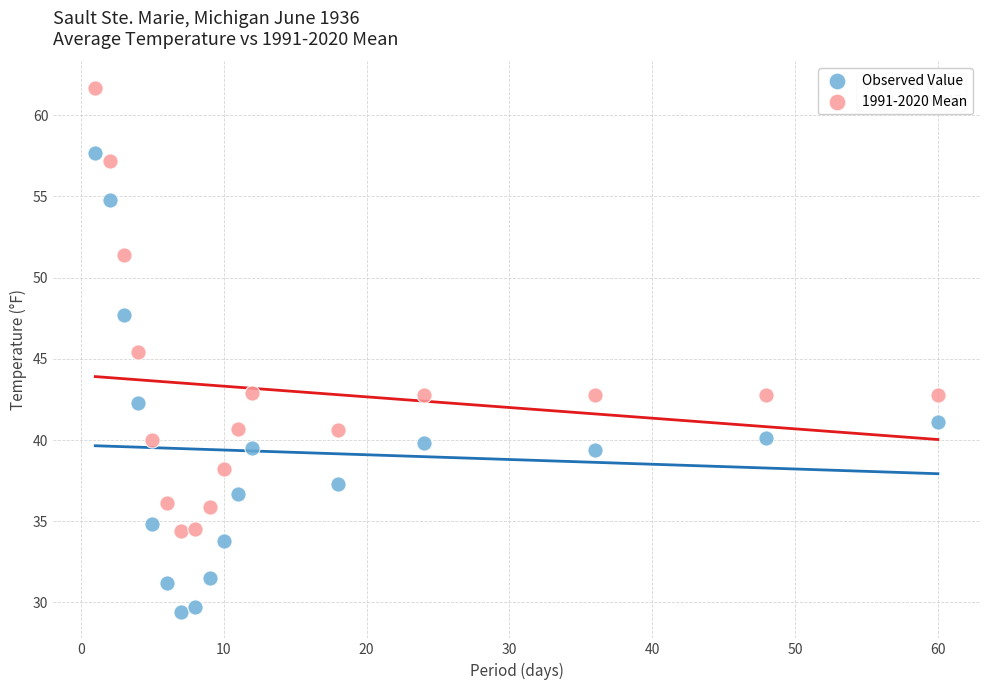

Across all series, what Y value is closest to 45?

45.4